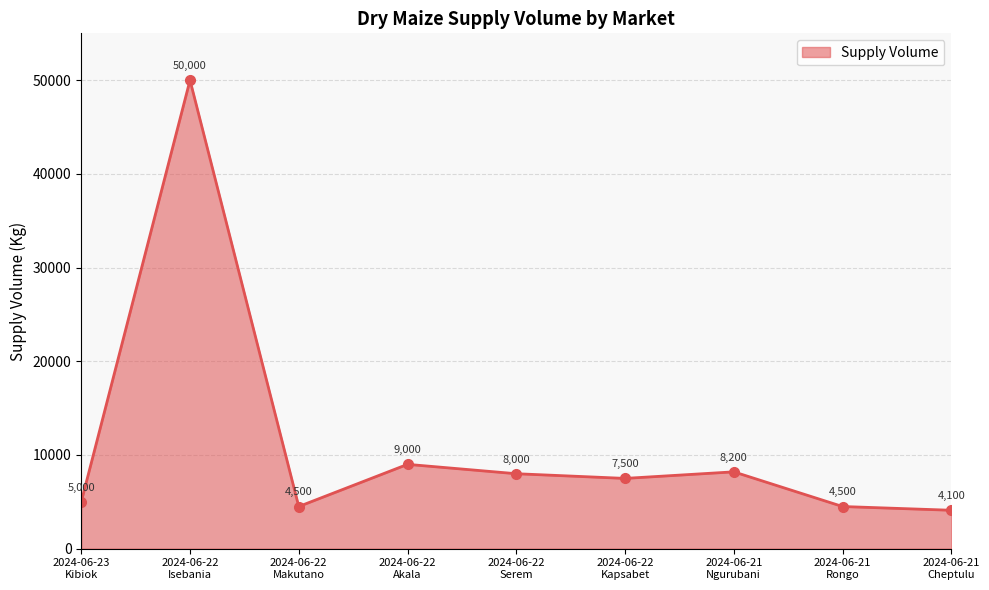

Reading right to left, list all the values displayed in this chart.

4100	4500	8200	7500	8000	9000	4500	50000	5000